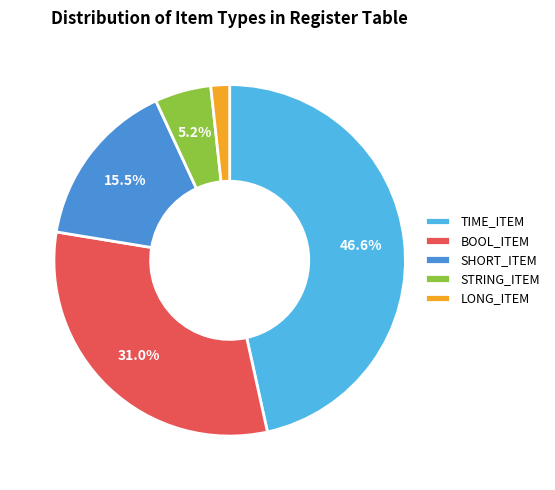

Rank the categories by value from highest to lowest.

TIME_ITEM, BOOL_ITEM, SHORT_ITEM, STRING_ITEM, LONG_ITEM